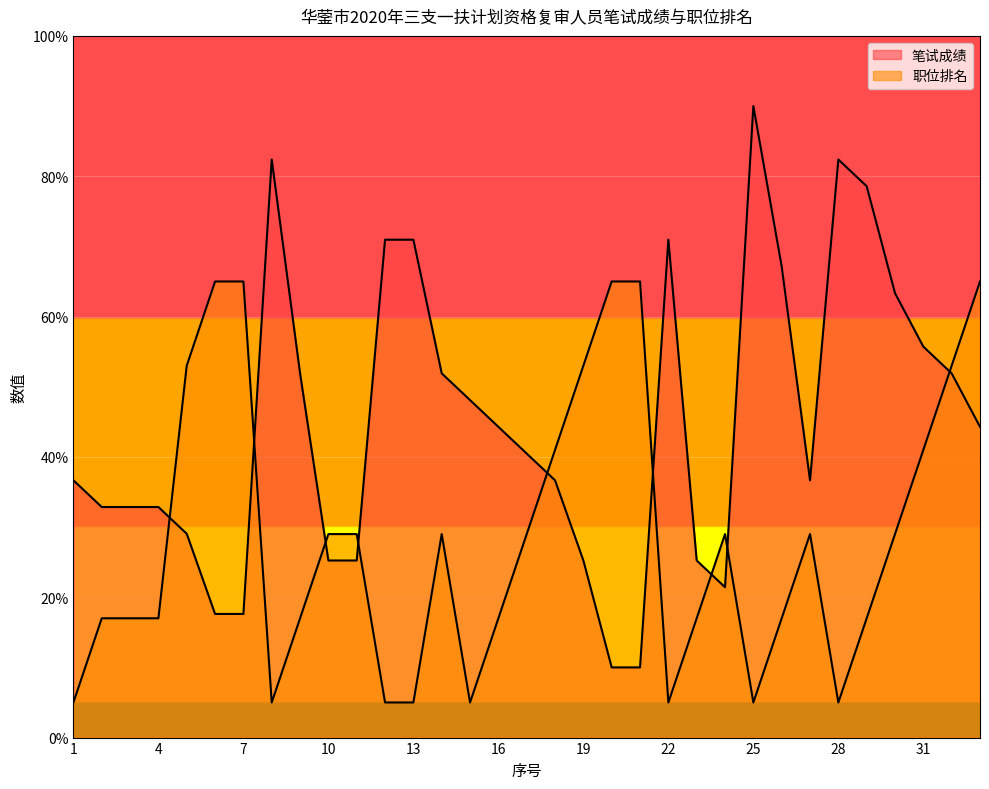

Which category has the highest value across all series?

25